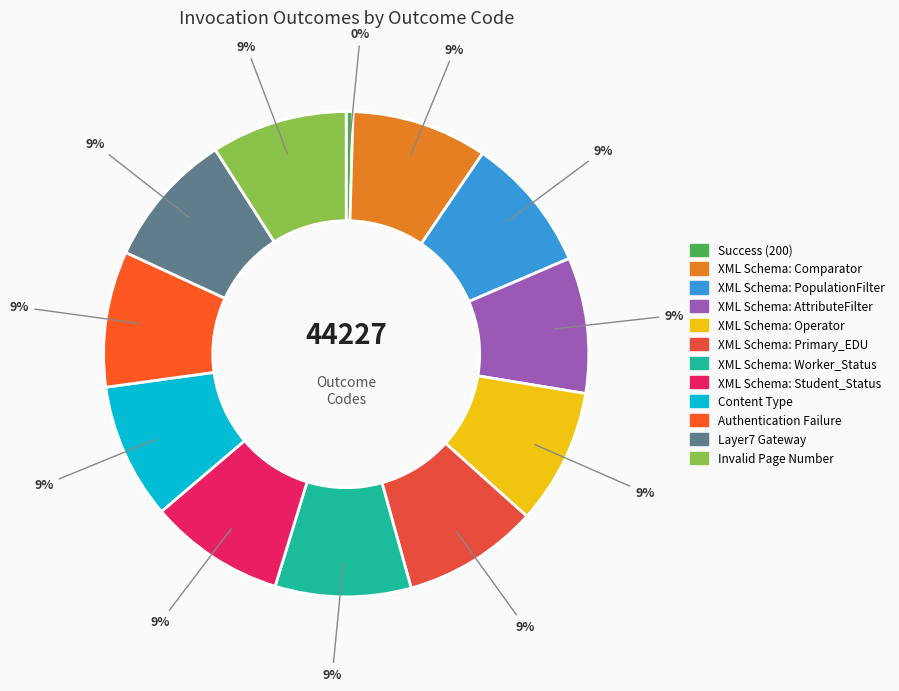

To the nearest percent, what is the combined percentage of XML Schema: PopulationFilter and Success (200)?

9%